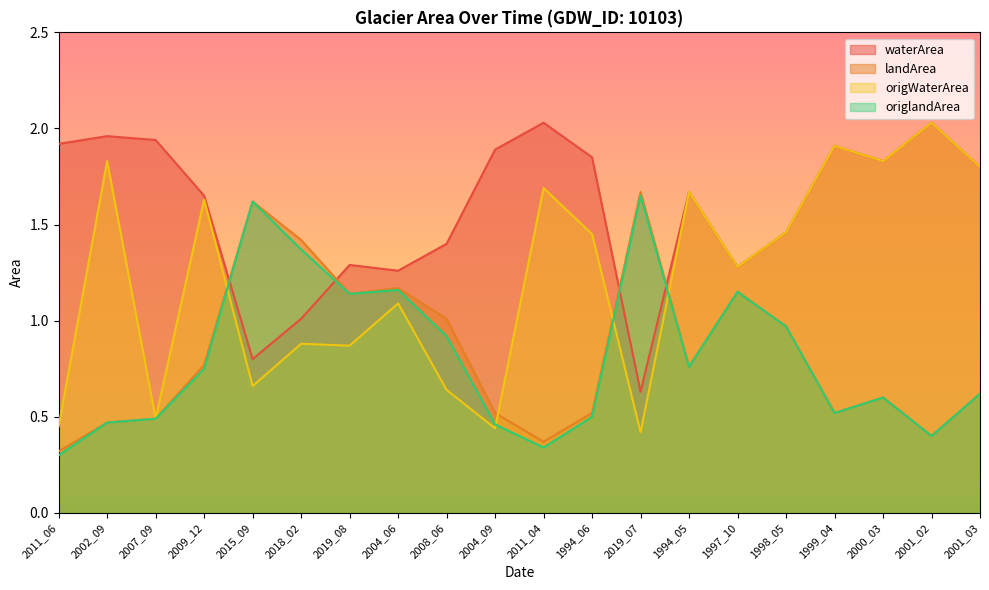

At which label does waterArea first exceed 1?

2011_06